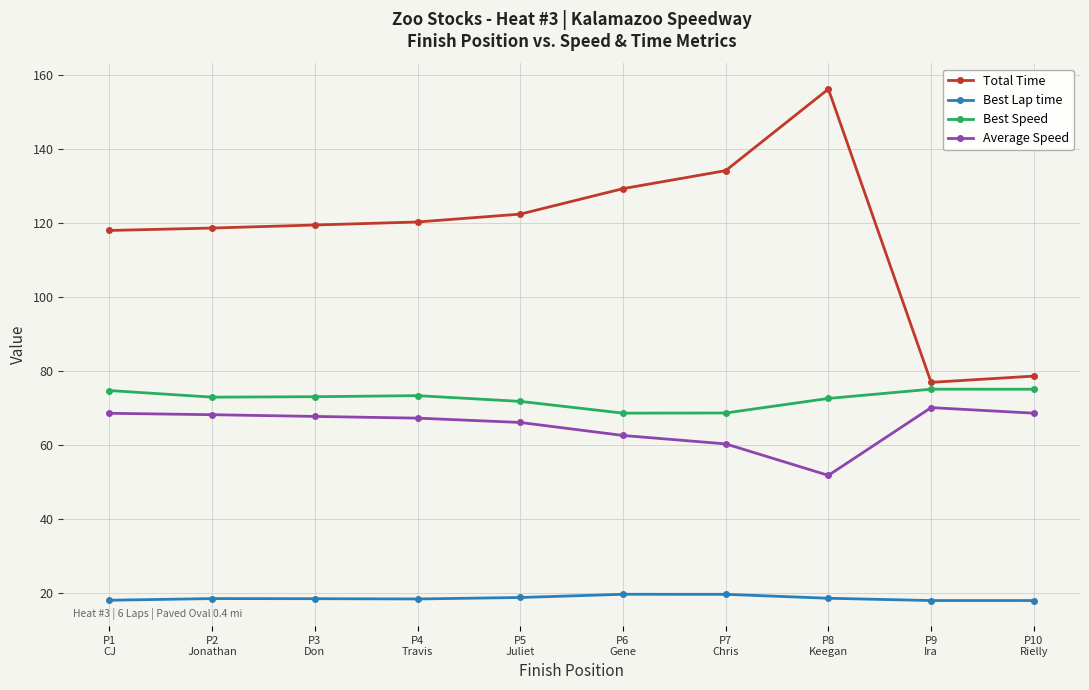

What is the maximum value shown in the chart?

156.3